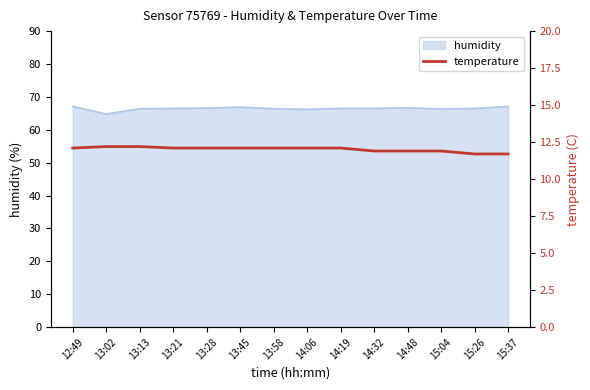

The value of humidity at 14:06 is 100.4. True or false?

False